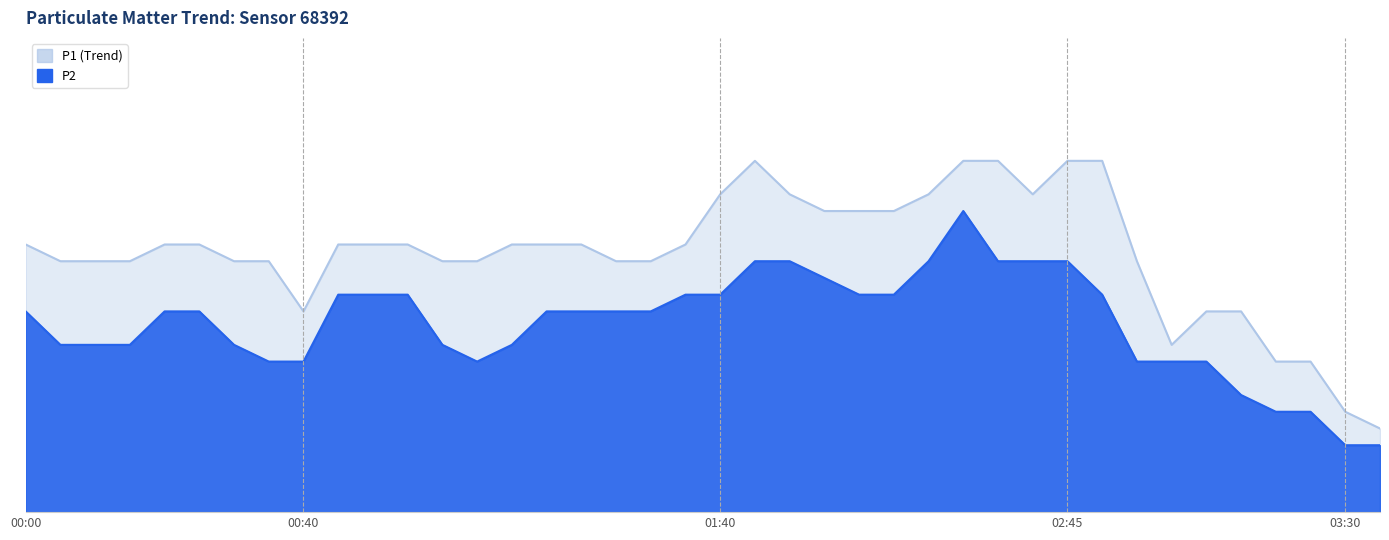

Which series changed the most between 00:40 and 03:15?

P2